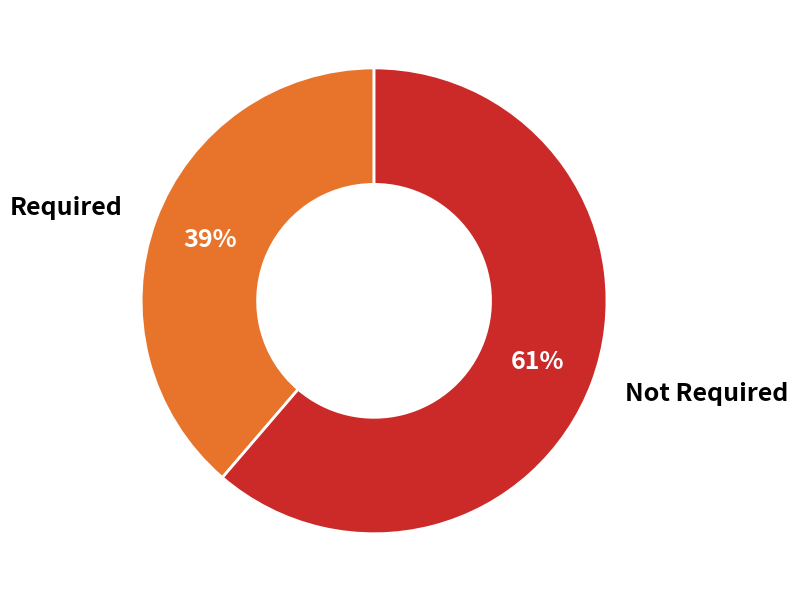

To the nearest percent, what is the average slice percentage?

50%